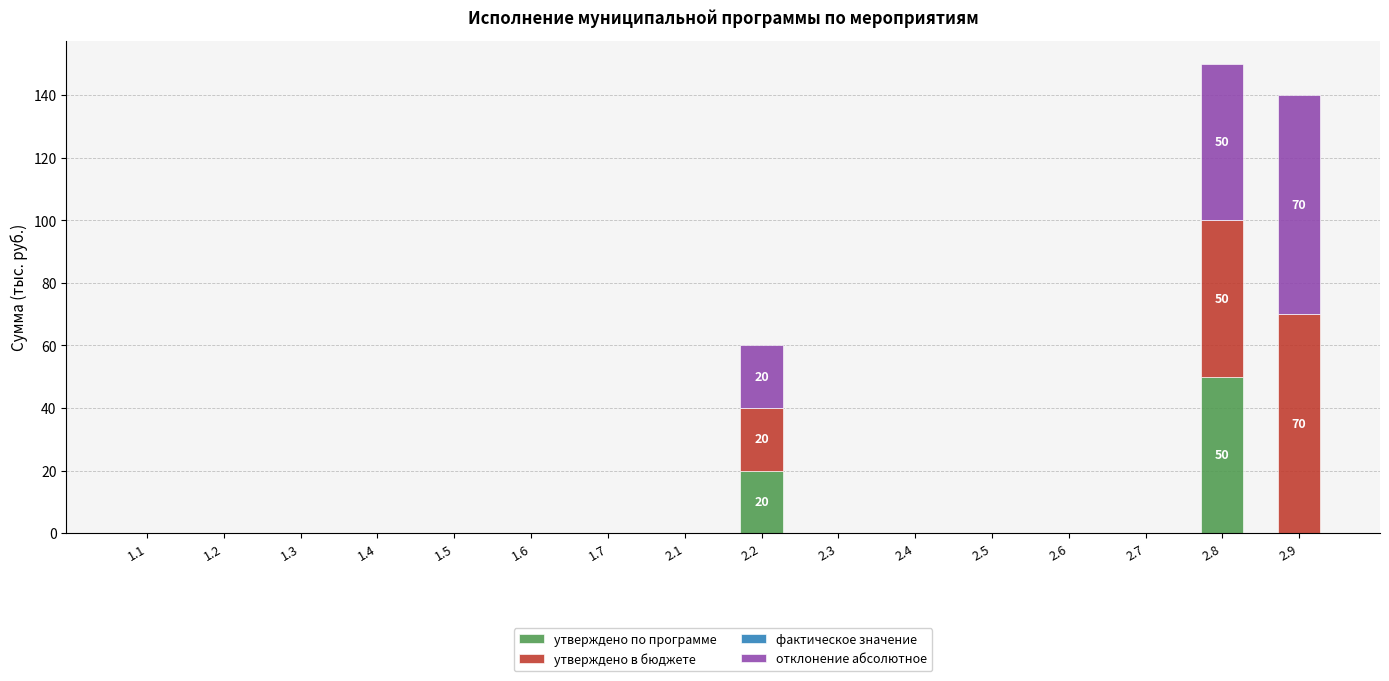

Are the bars grouped side by side (vs. stacked)?

No